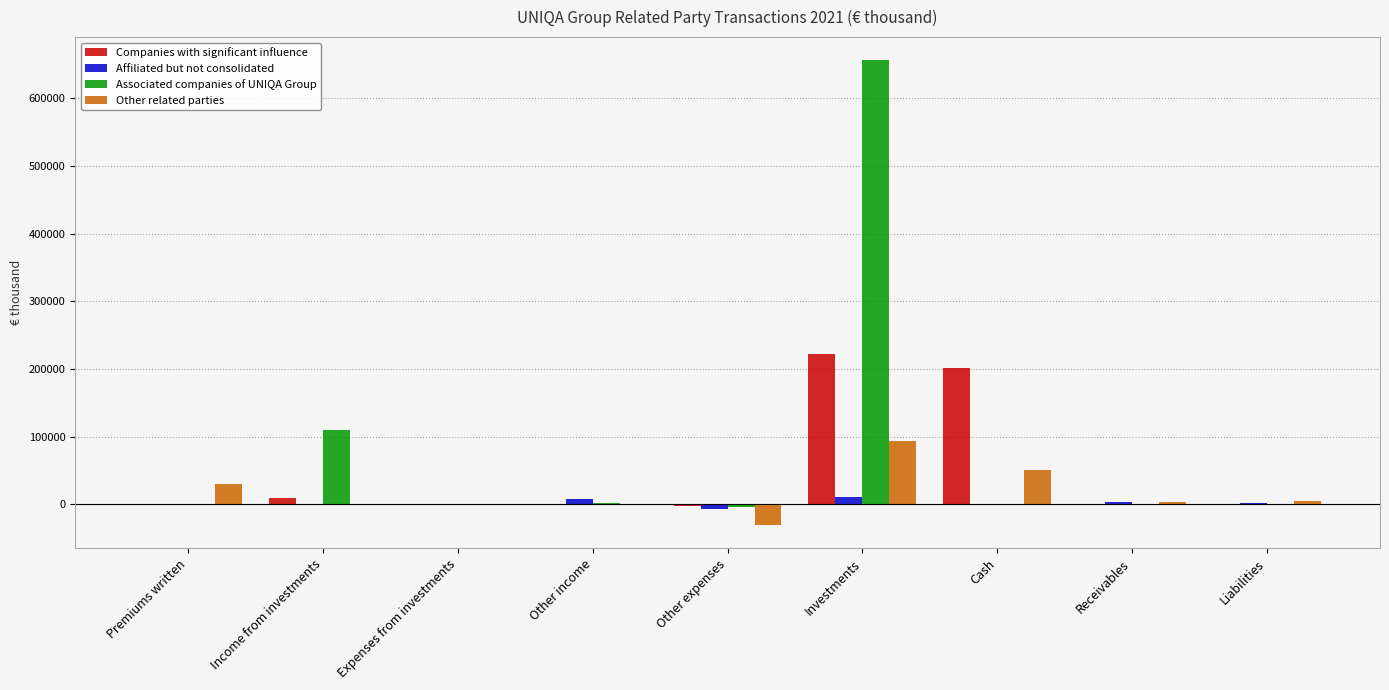

What is the sum of all Companies with significant influence values?

428896